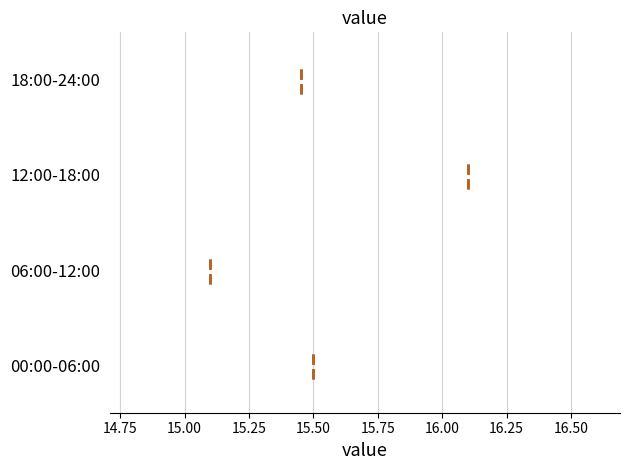

Which box's median line is the furthest to the right?

12:00-18:00